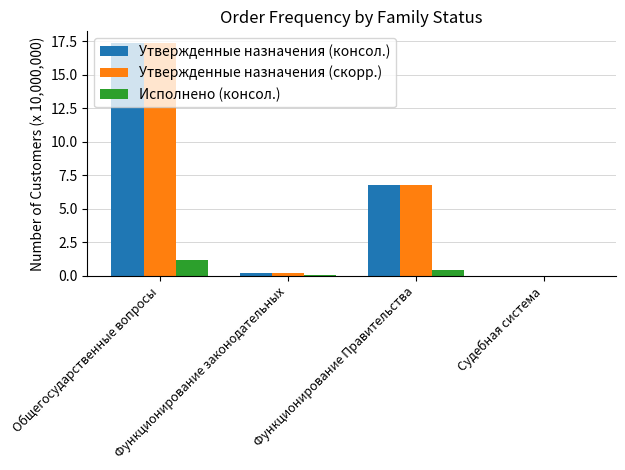

At which label is Исполнено (консол.) closest to 5821069?

Функционирование Правительства